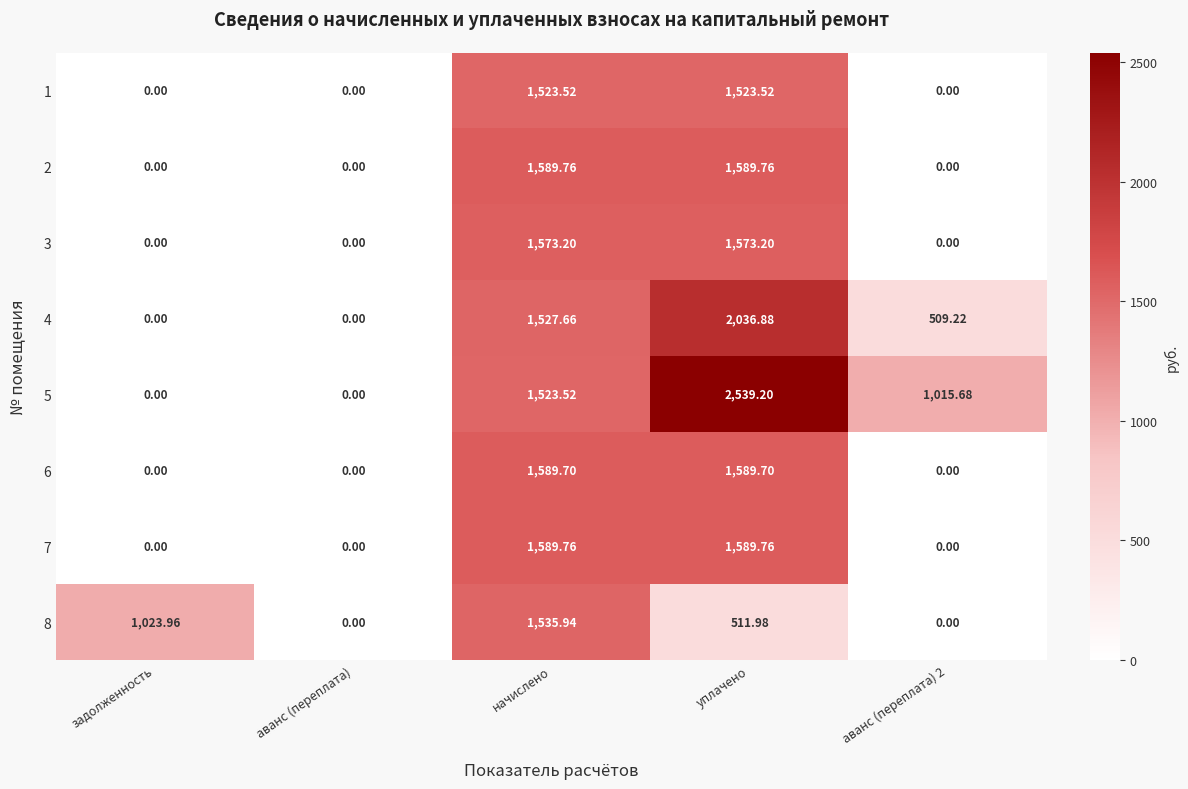

Where does the 4 series first go above 509?

начислено